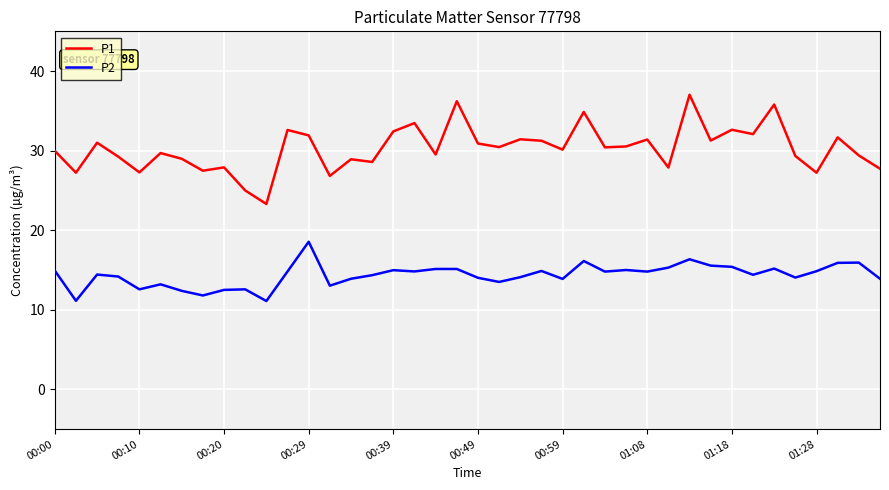

True or false: P1 and P2 cross at least once.

False